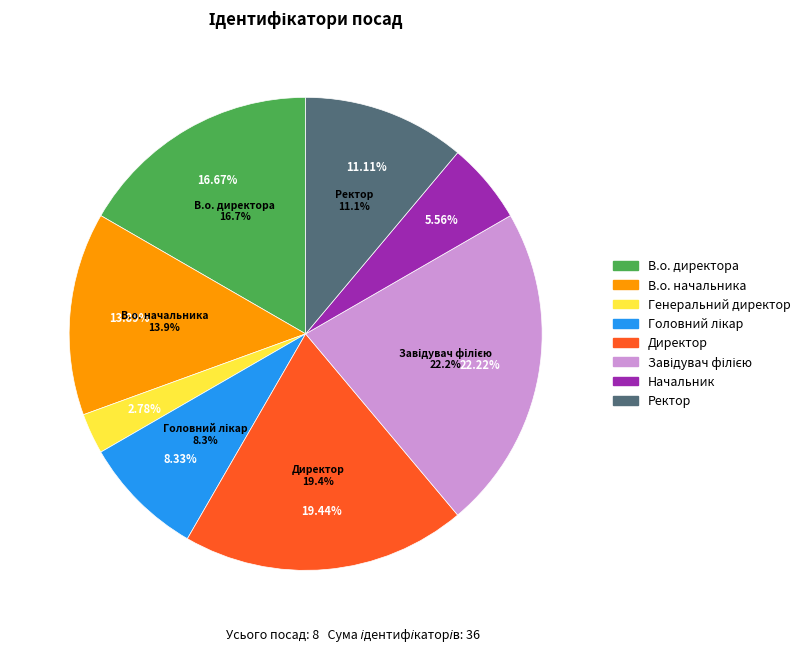

To the nearest percent, what percentage of the pie is Головний лікар?

8%